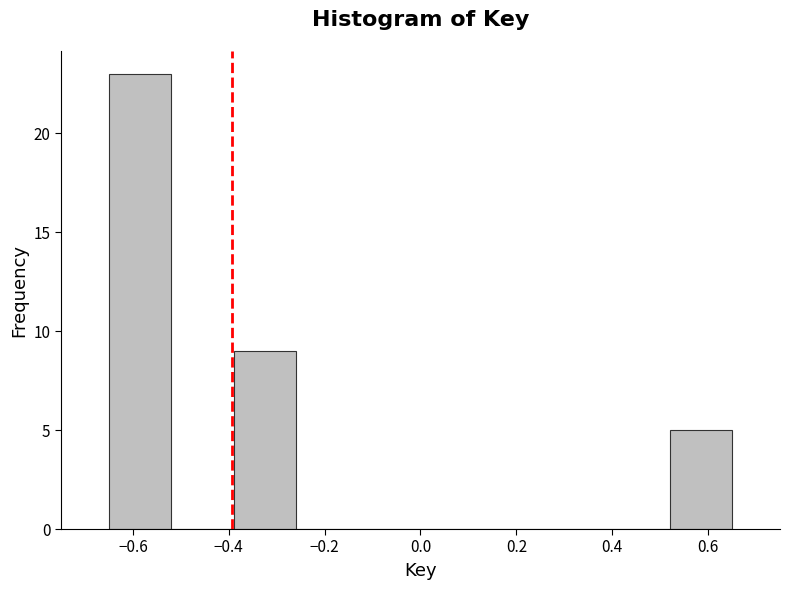

Reading left to right, list every bar in this chart as the range it spans on the x-axis followed by its height. Neither the bar edges nor the heights are printed on the chart, so give them approximately, as read against the axes.

-0.65 to -0.52: 23
-0.52 to -0.39: 0
-0.39 to -0.26: 9
-0.26 to -0.13: 0
-0.13 to 0.00: 0
0.00 to 0.13: 0
0.13 to 0.26: 0
0.26 to 0.39: 0
0.39 to 0.52: 0
0.52 to 0.65: 5